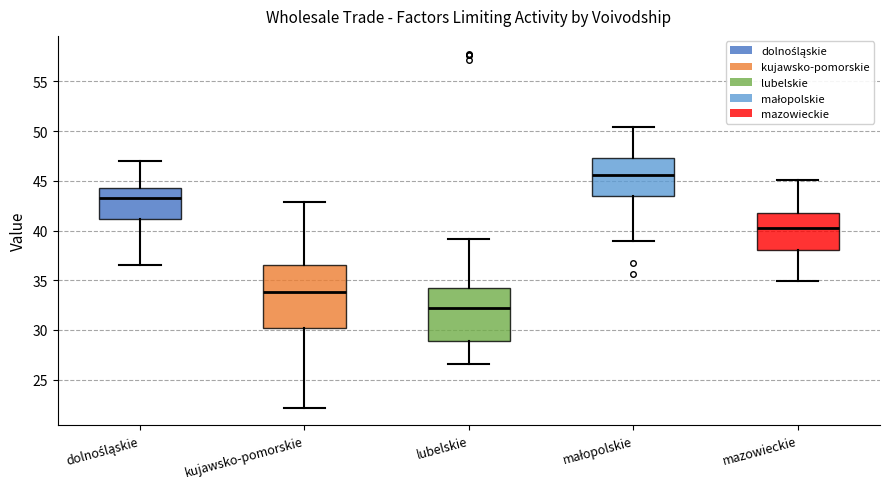

Comparing the boxes themselves (not the whiskers), which one is the tallest?

kujawsko-pomorskie